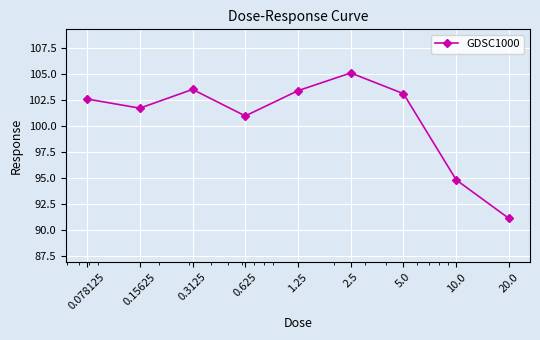

How many points are lower than both their immediate neighbors (excluding endpoints)?

2